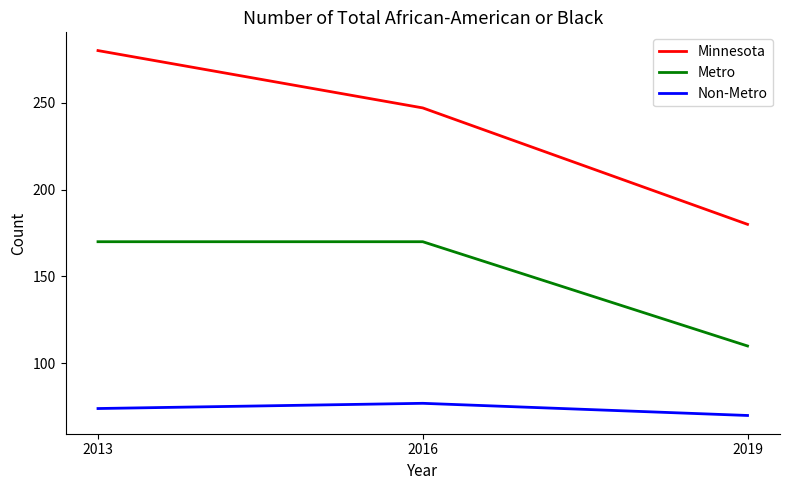

Is it true that Metro equals 34 at 2019?

False